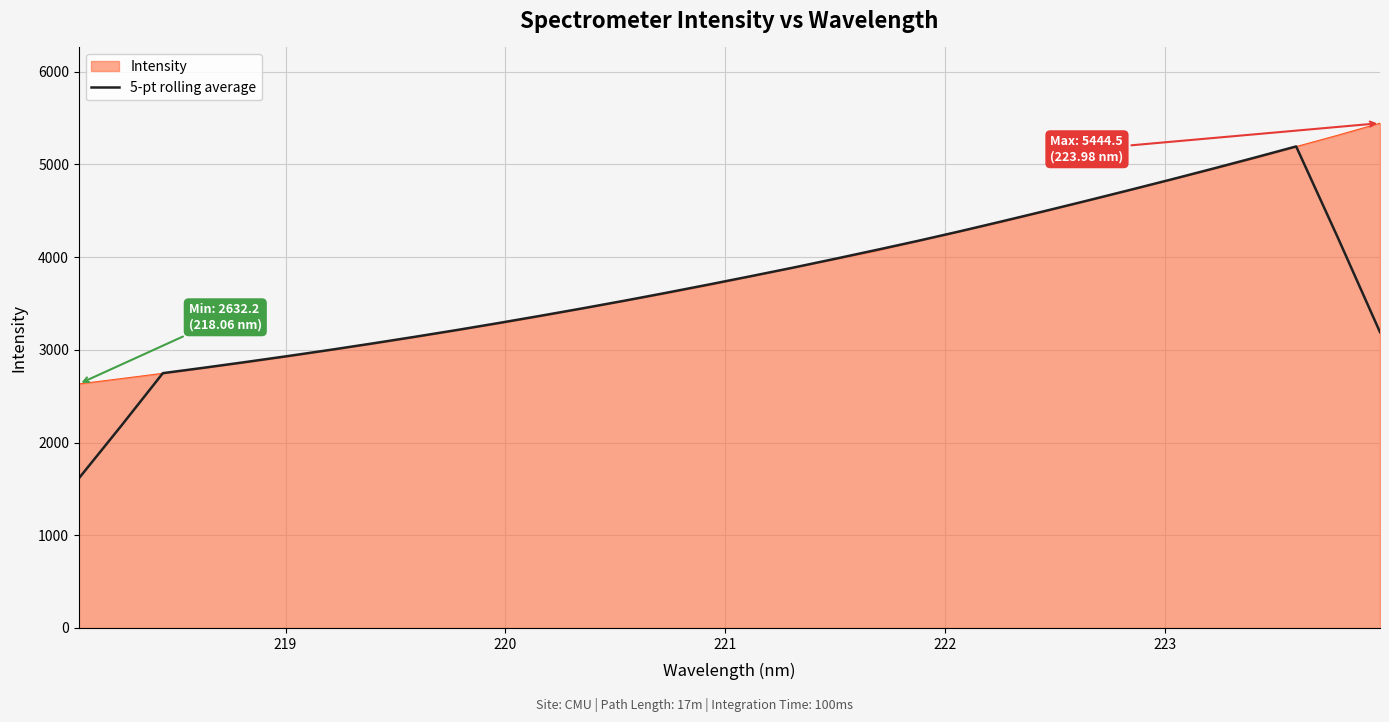

Which series has the widest spread of values?

5-pt rolling average